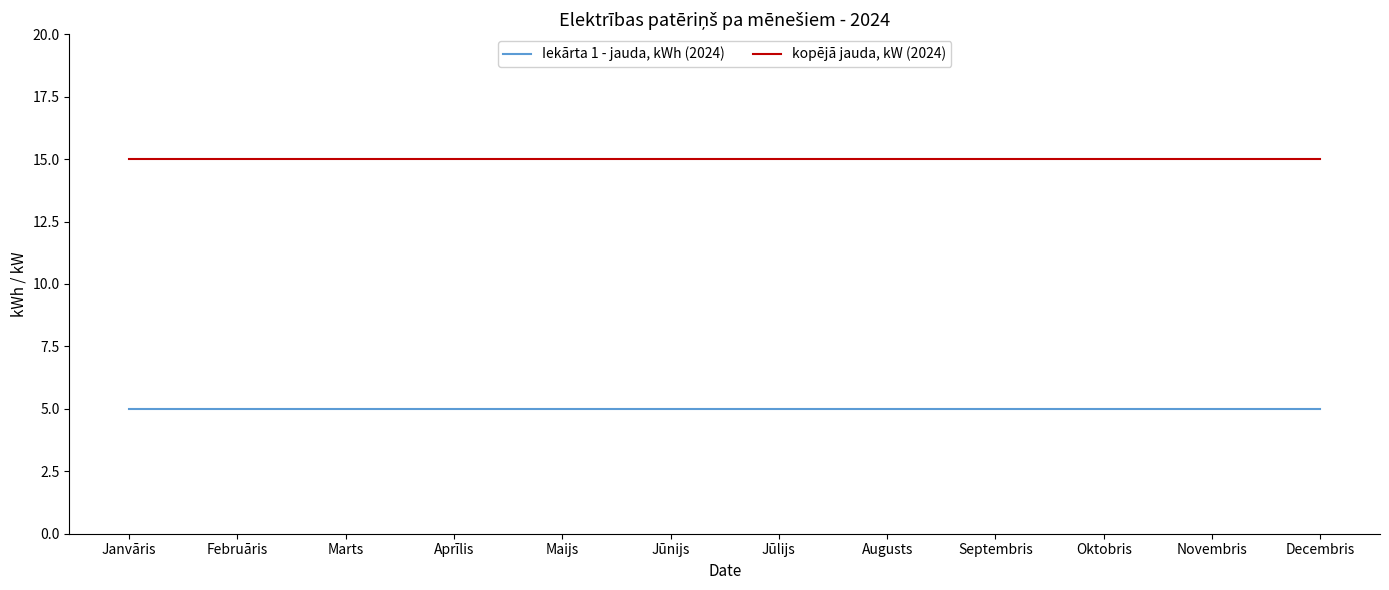

Which series has the largest total across all categories?

kopējā jauda, kW (2024)